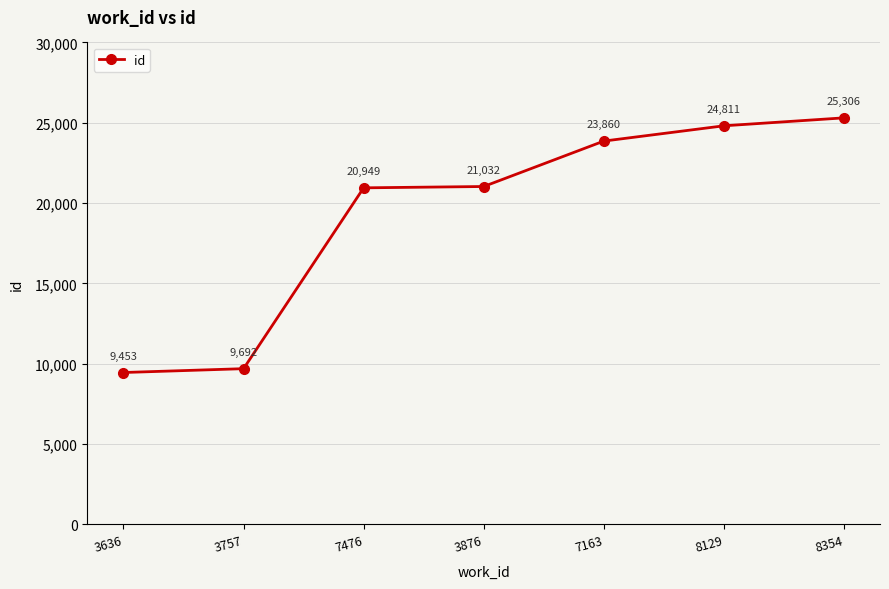

Which category has the lowest value across all series?

3636